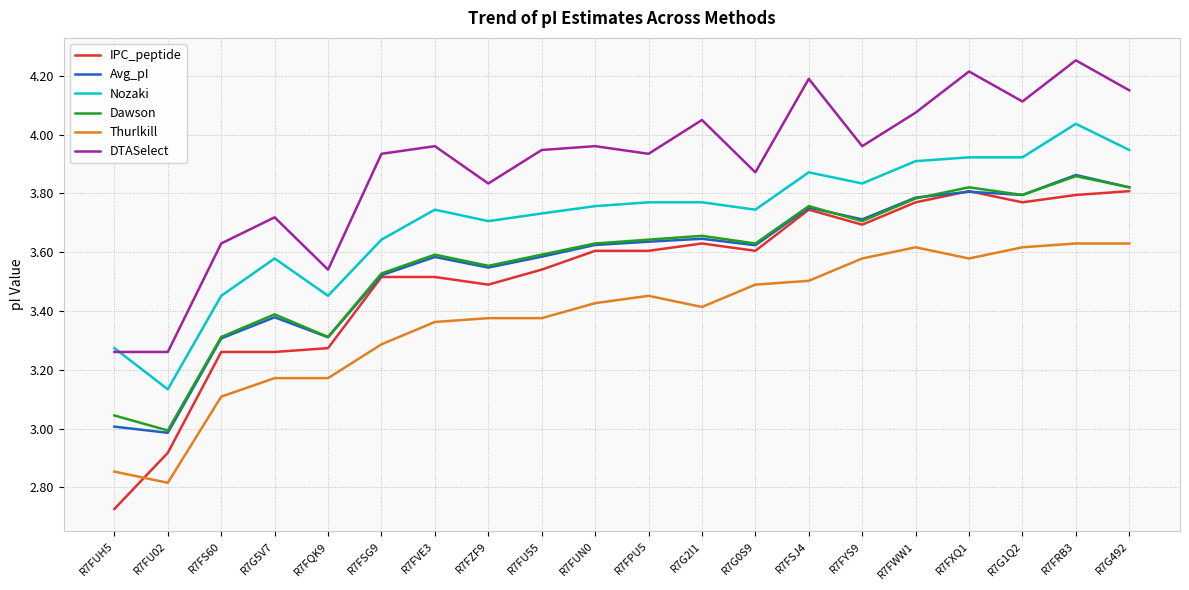

True or false: Dawson has more than 1 points higher than both neighbors.

True